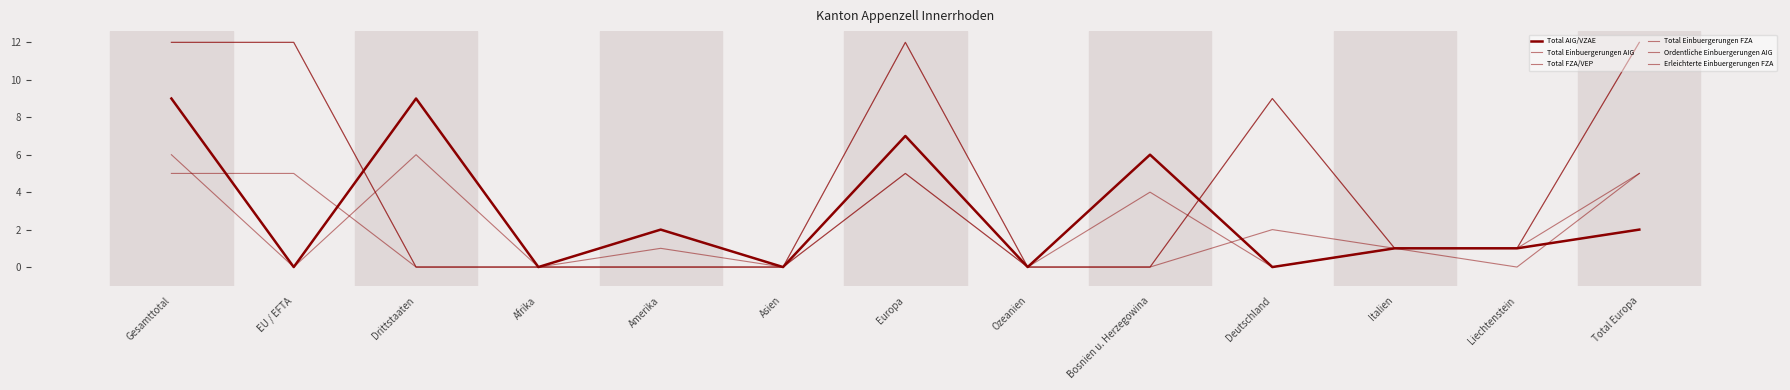

Reading left to right, extract all data points from this chart.

Total AIG/VZAE: 9	0	9	0	2	0	7	0	6	0	1	1	2
Total Einbuergerungen AIG: 9	0	9	0	2	0	7	0	6	0	1	1	2
Total FZA/VEP: 12	12	0	0	0	0	12	0	0	9	1	1	12
Total Einbuergerungen FZA: 12	12	0	0	0	0	12	0	0	9	1	1	12
Ordentliche Einbuergerungen AIG: 6	0	6	0	1	0	5	0	4	0	1	0	5
Erleichterte Einbuergerungen FZA: 5	5	0	0	0	0	5	0	0	2	1	1	5